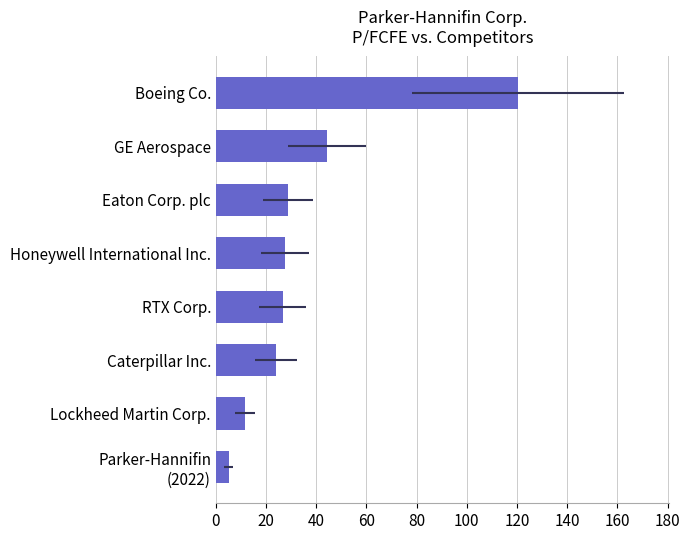

Approximately how many times larger is the value at RTX Corp. compared to Boeing Co.?

0.2